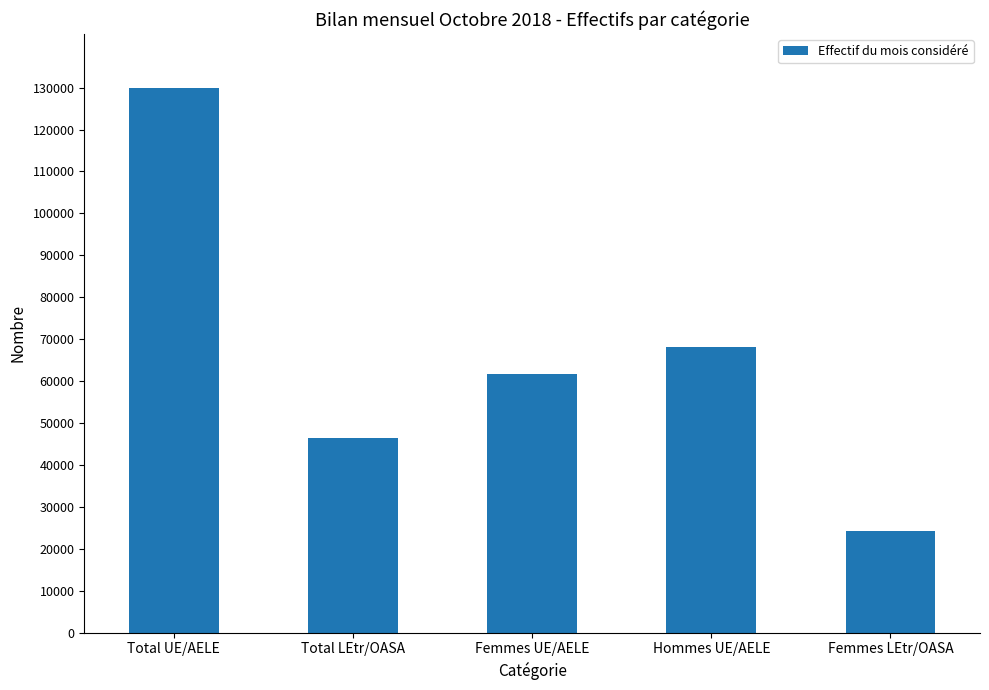

Reading right to left, transcribe all the data shown in this chart.

24282	68232	61574	46481	129806